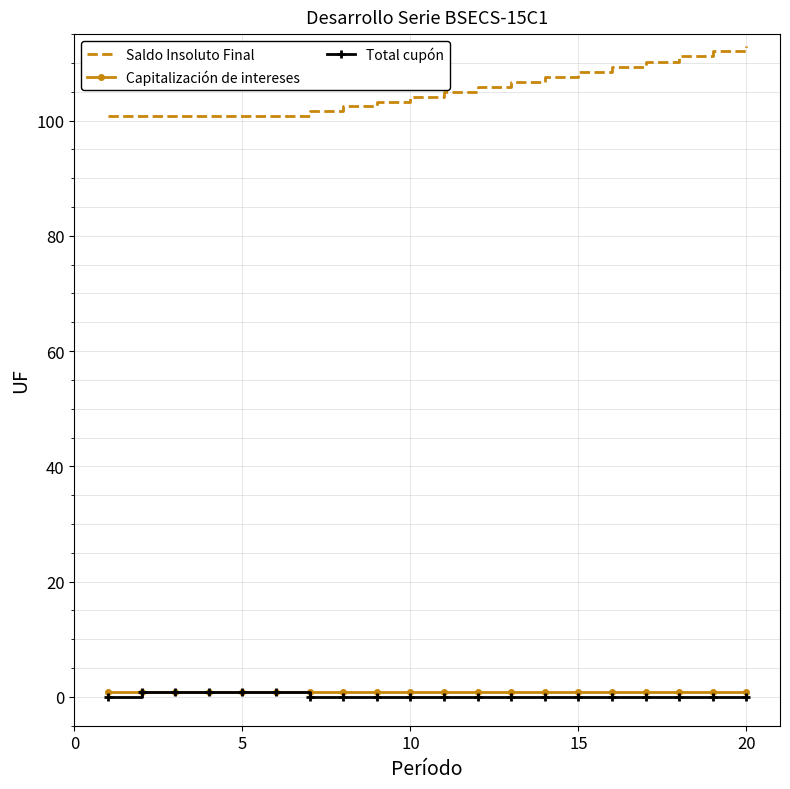

What is the average value of the Saldo Insoluto Final series?

105.3